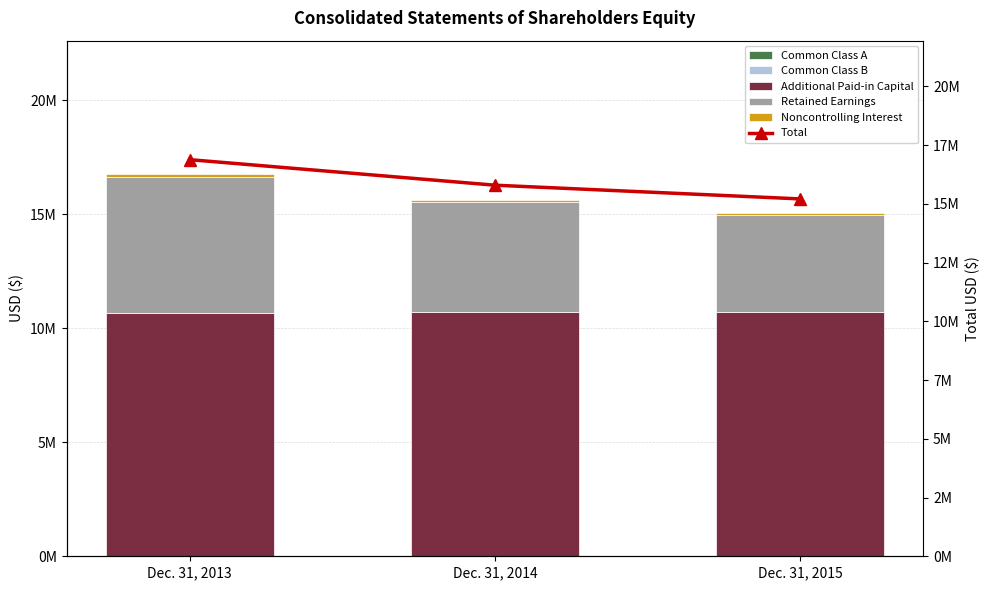

How many values in the Retained Earnings series are below 4832000?

1